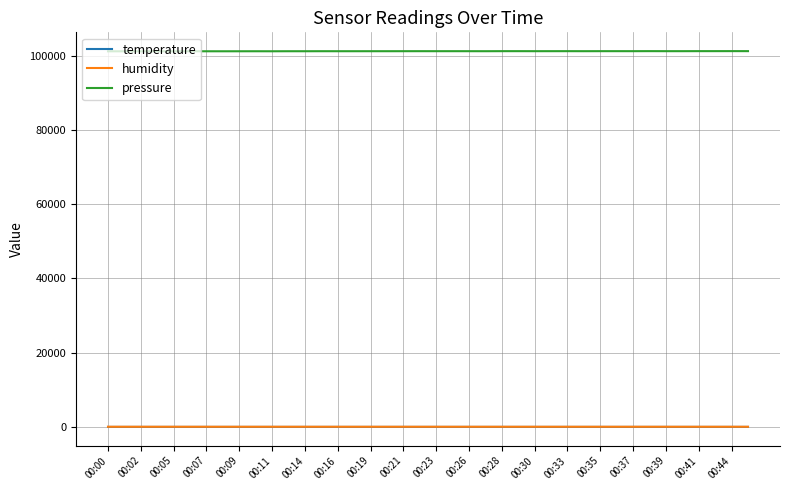

What is the highest value of the pressure series?

101264.0